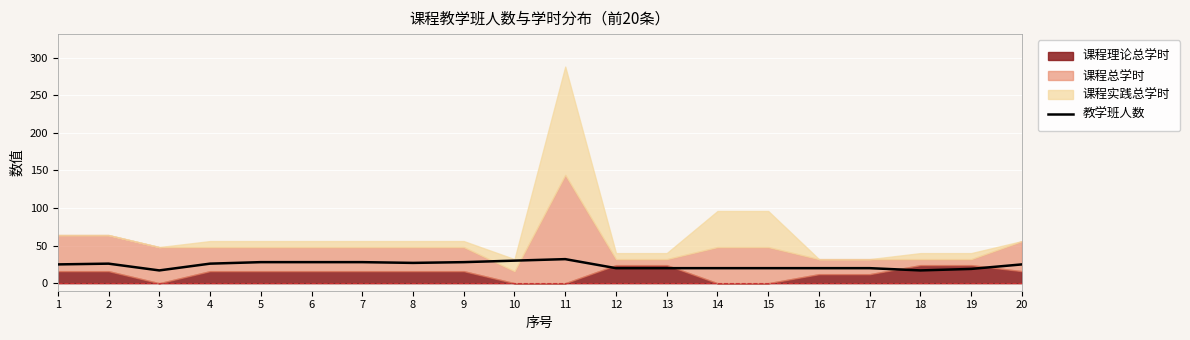

How many interior local valleys (lower than both neighbors) does the data have?

3